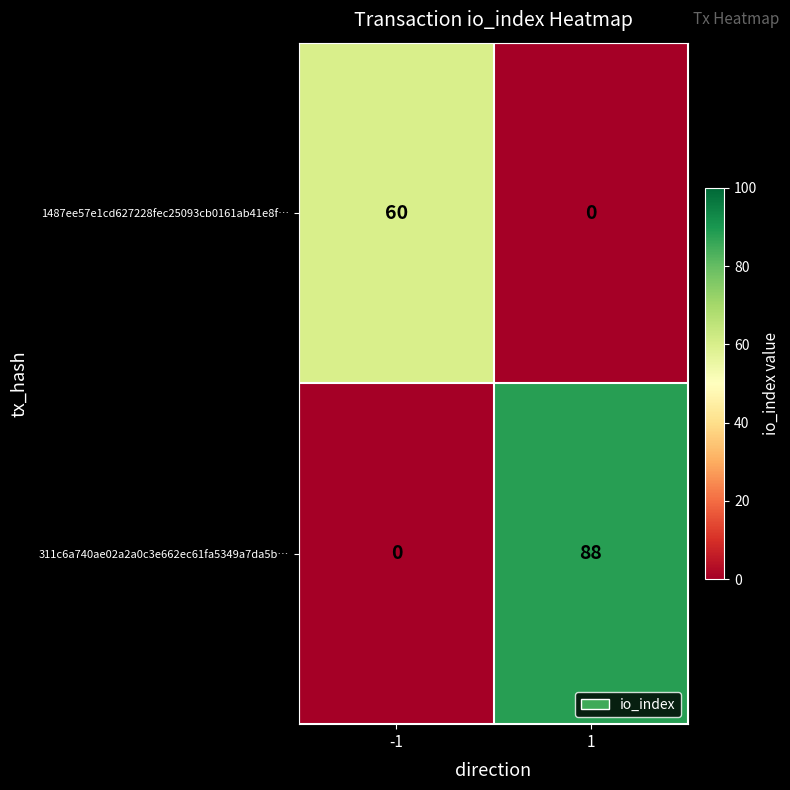

List the series in order of their overall mean, lowest first.

1487ee57e1cd627228fec25093cb0161ab41e8f…, 311c6a740ae02a2a0c3e662ec61fa5349a7da5b…